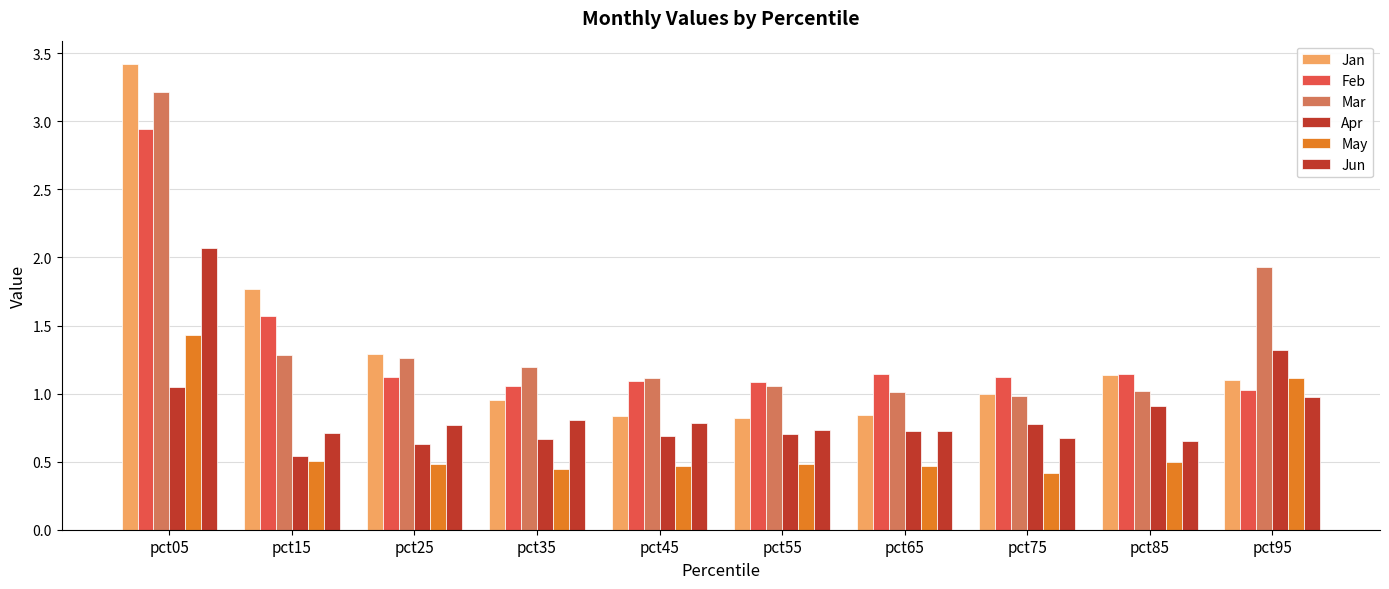

How many bars are there in each group?

6